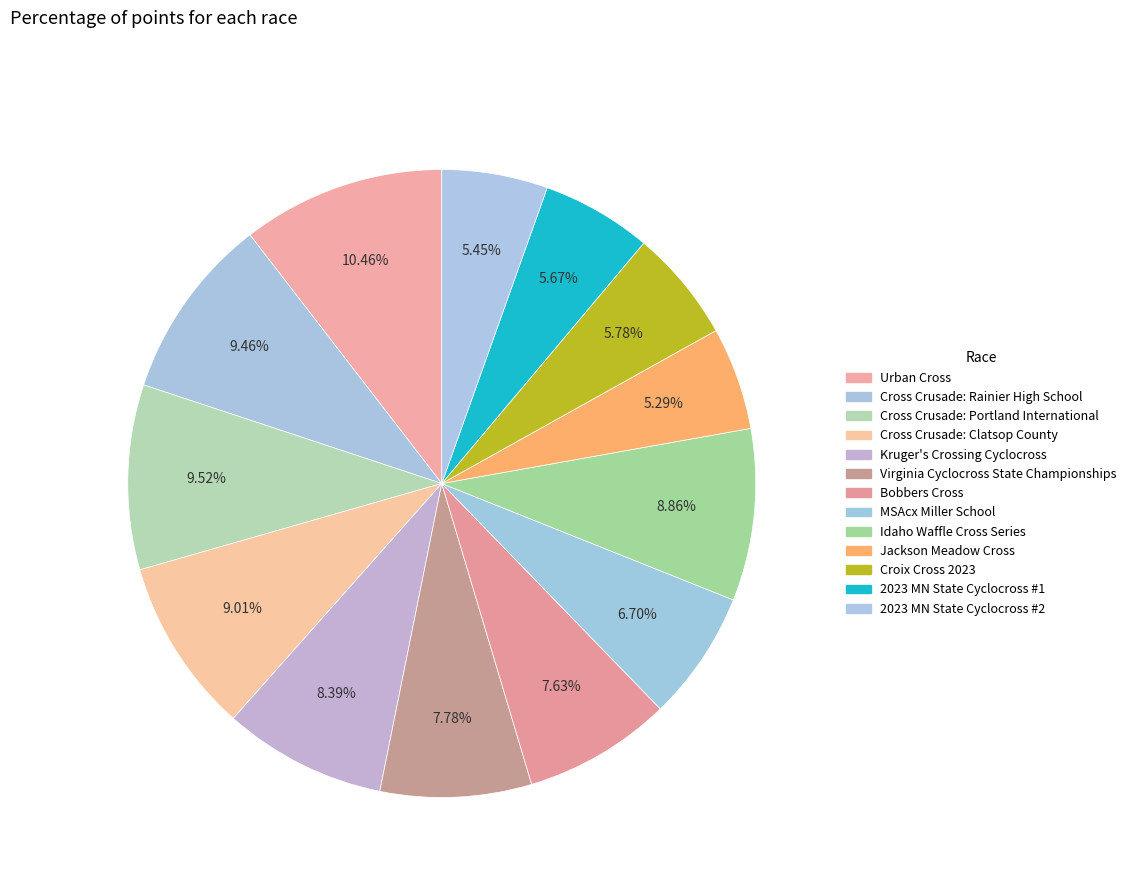

What is the ratio of the value at Idaho Waffle Cross Series to the value at Croix Cross 2023?

1.5